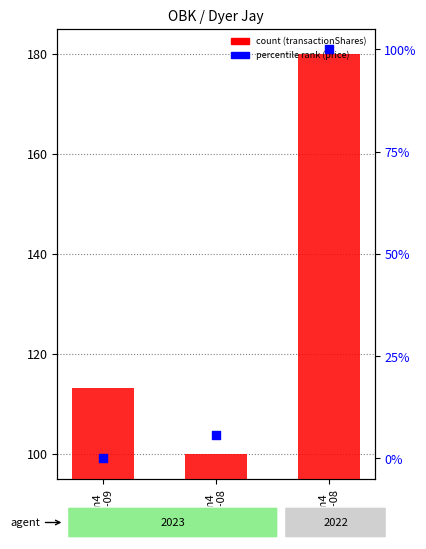

At how many categories does at least one series exceed 163?

1